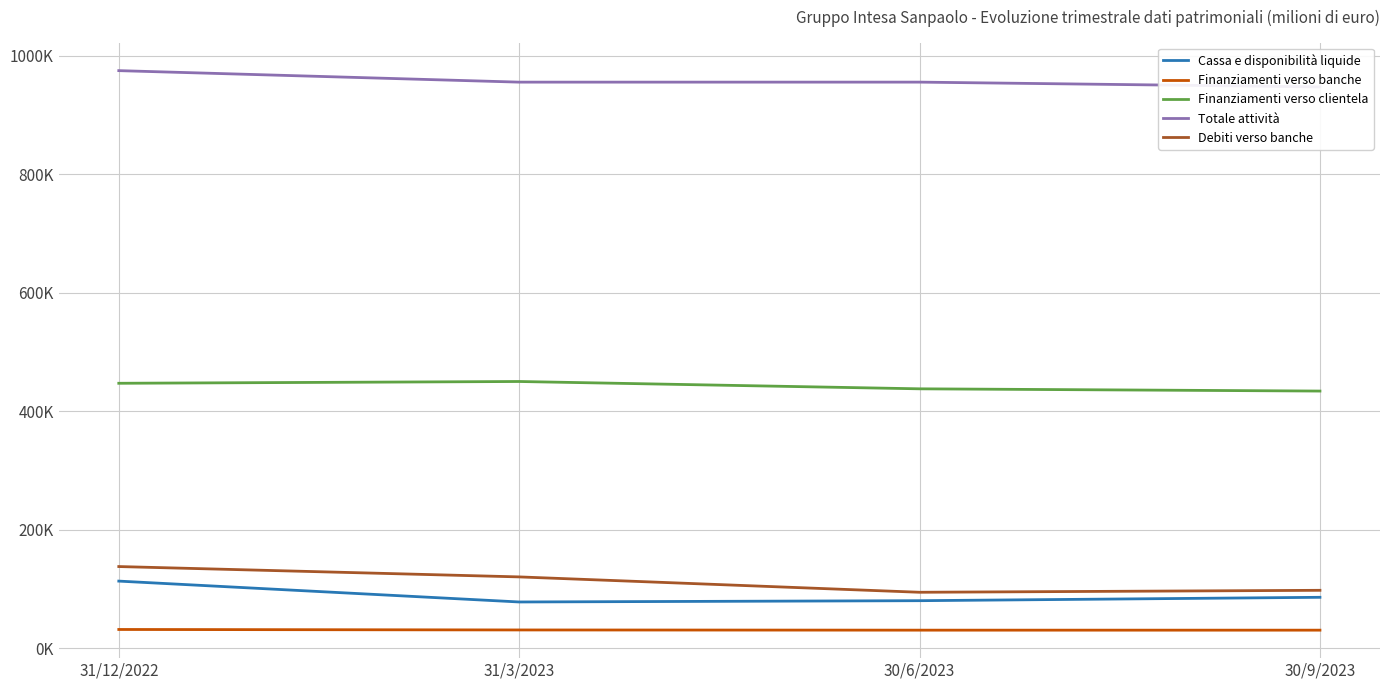

What is the total value across all series at 31/3/2023?

1633221